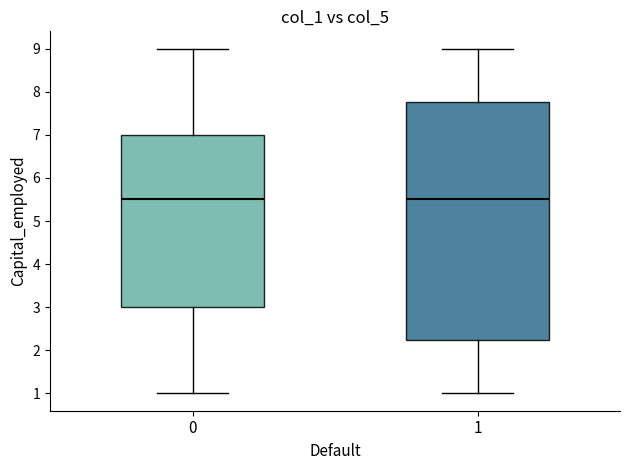

Where does the median line of the box at x = 1 sit on the y-axis? The values are not printed on the chart, so give them approximately, as read against the axis.

5.5